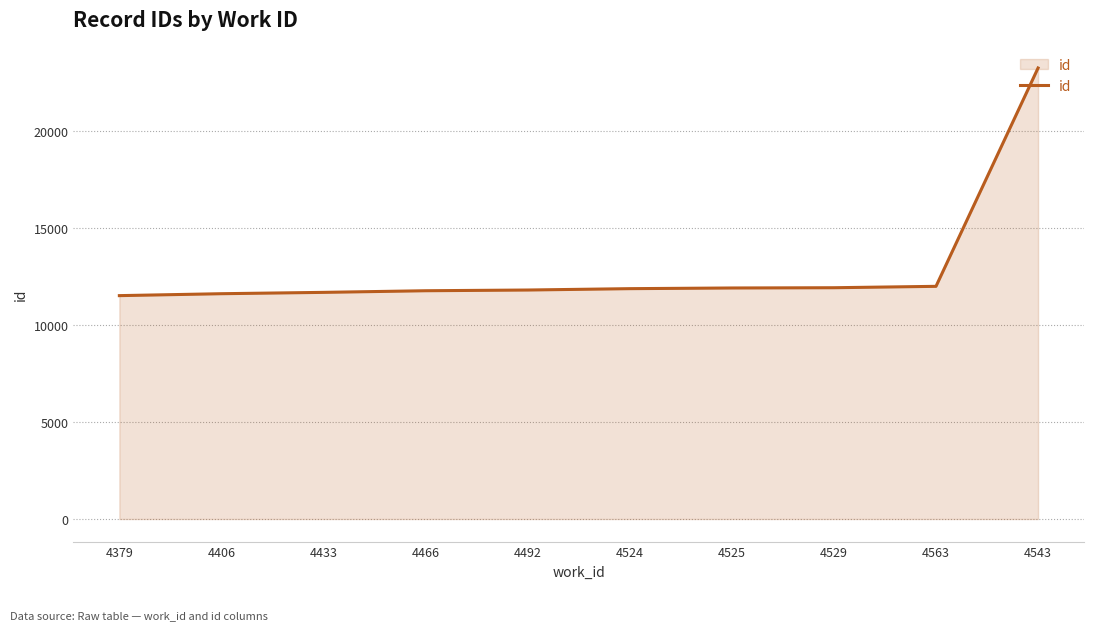

Is it true that the value at 4525 is 16656?

False